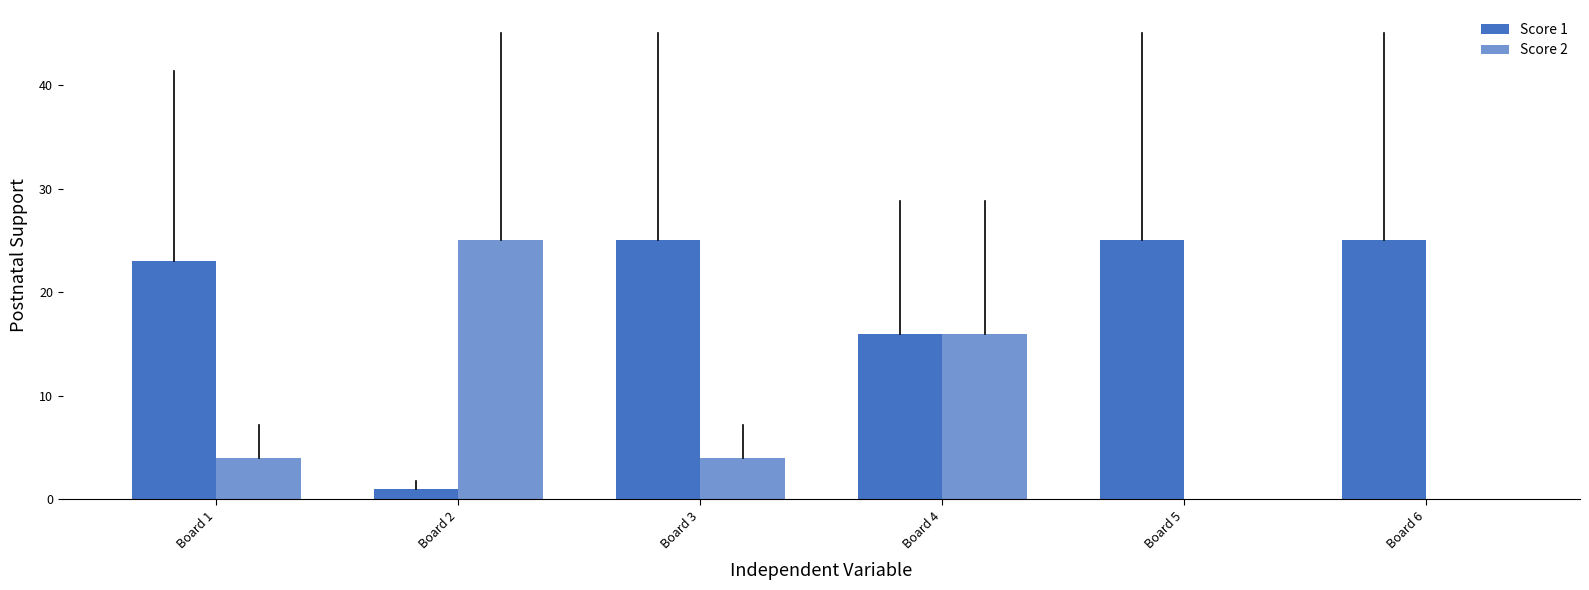

Which series has the widest spread of values?

Score 2